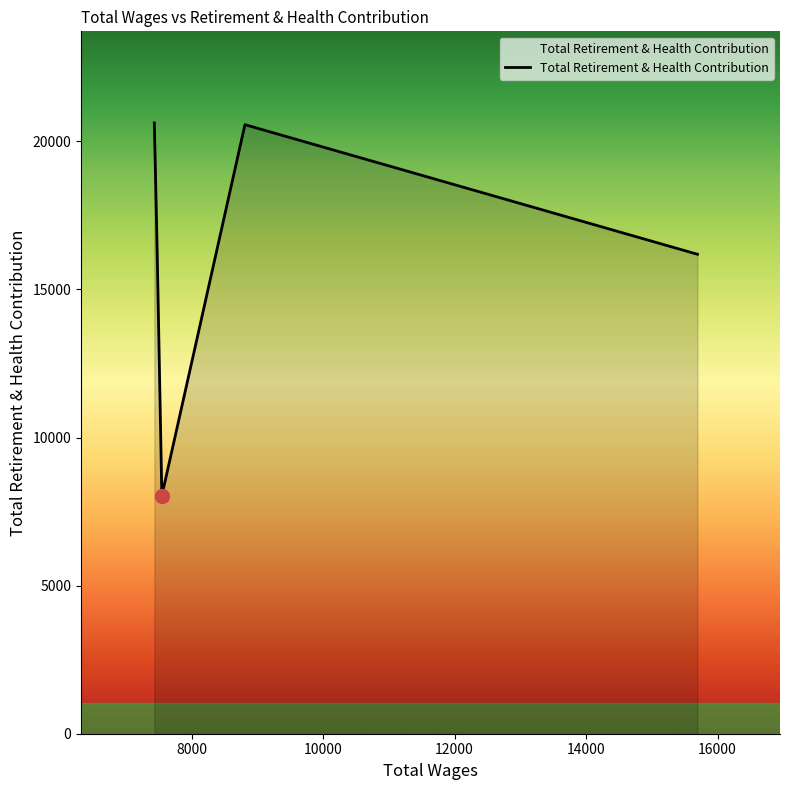

What is the greatest value displayed?

20623